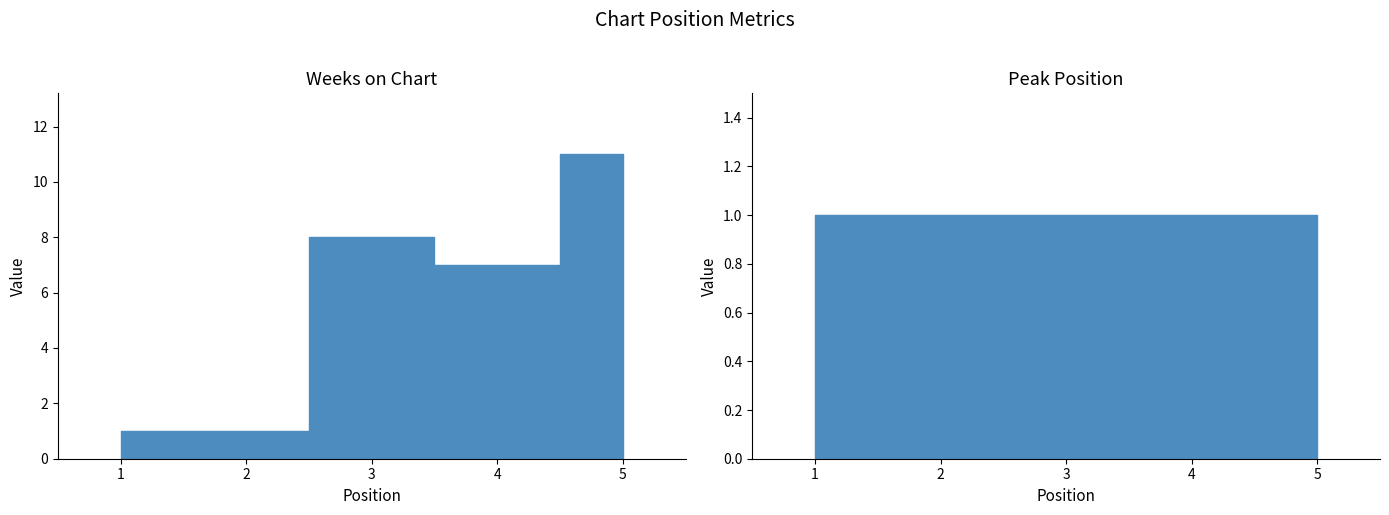

What is the value of the Peak Position point at the 2nd from the left?

1